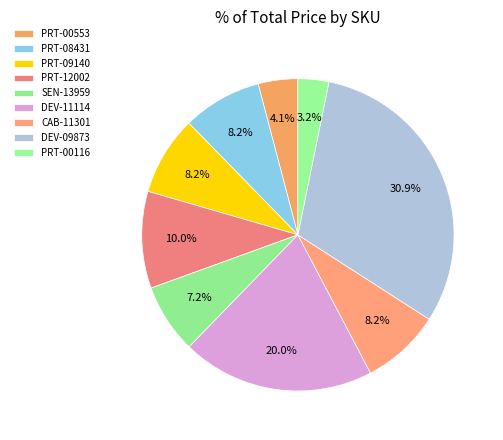

To the nearest percent, what percentage of the pie is PRT-12002?

10%